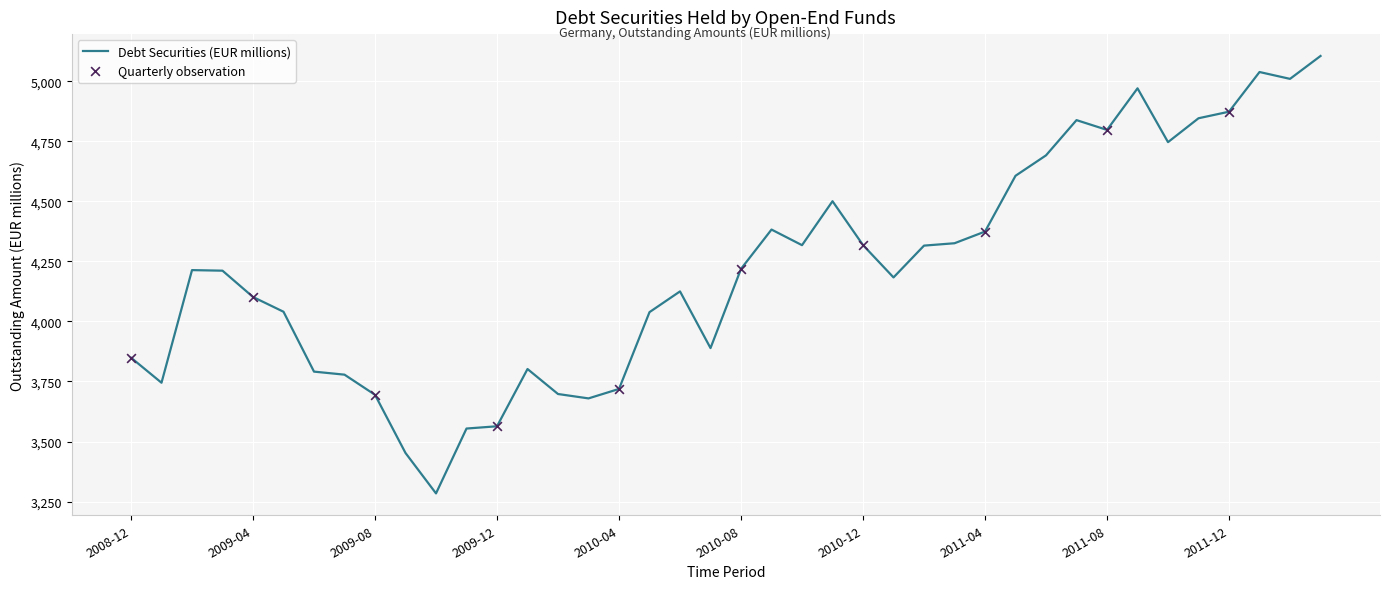

What is the difference between the maximum and minimum values?

1821.1